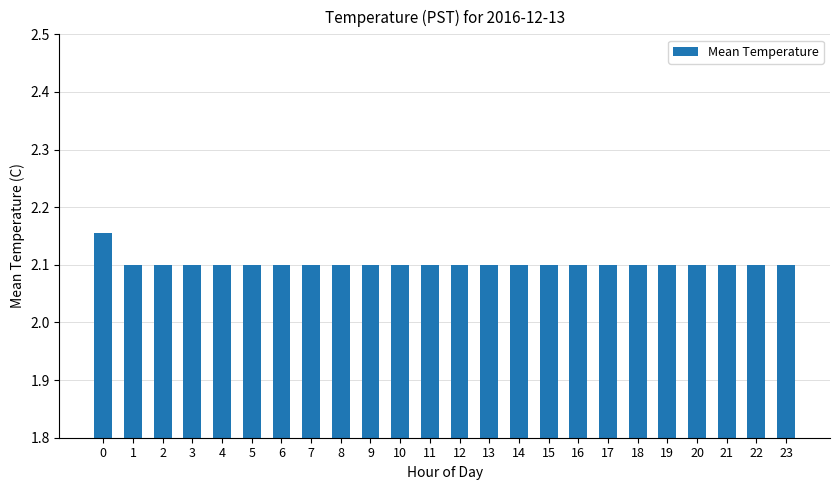

What value does the data have at 3?

2.1